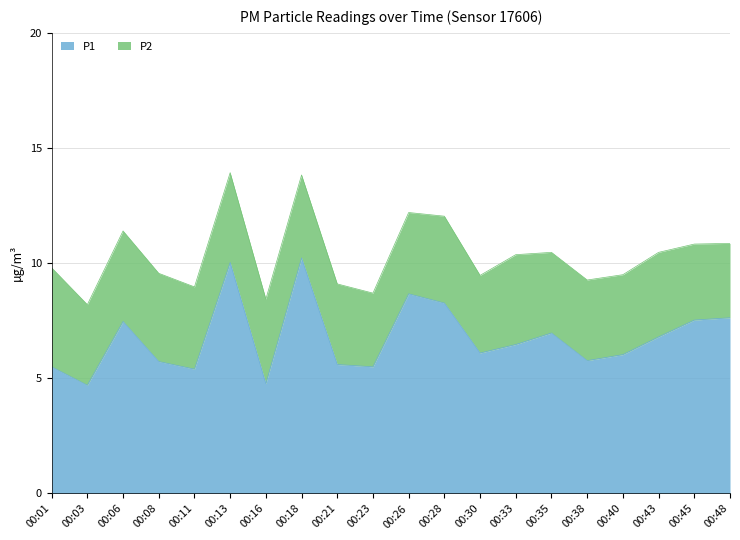

What is the difference between the values at 00:21 and 00:06?

1.9